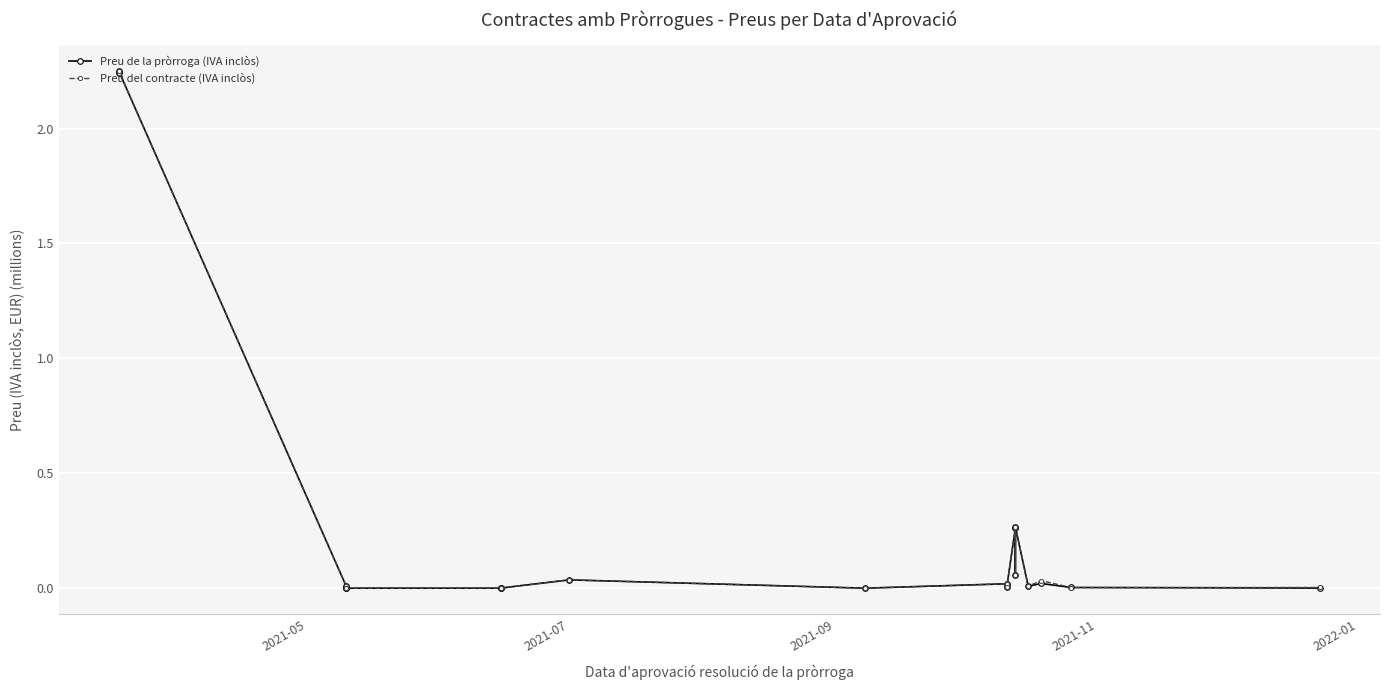

What are all the series names shown in the legend?

Preu de la pròrroga (IVA inclòs), Preu del contracte (IVA inclòs)